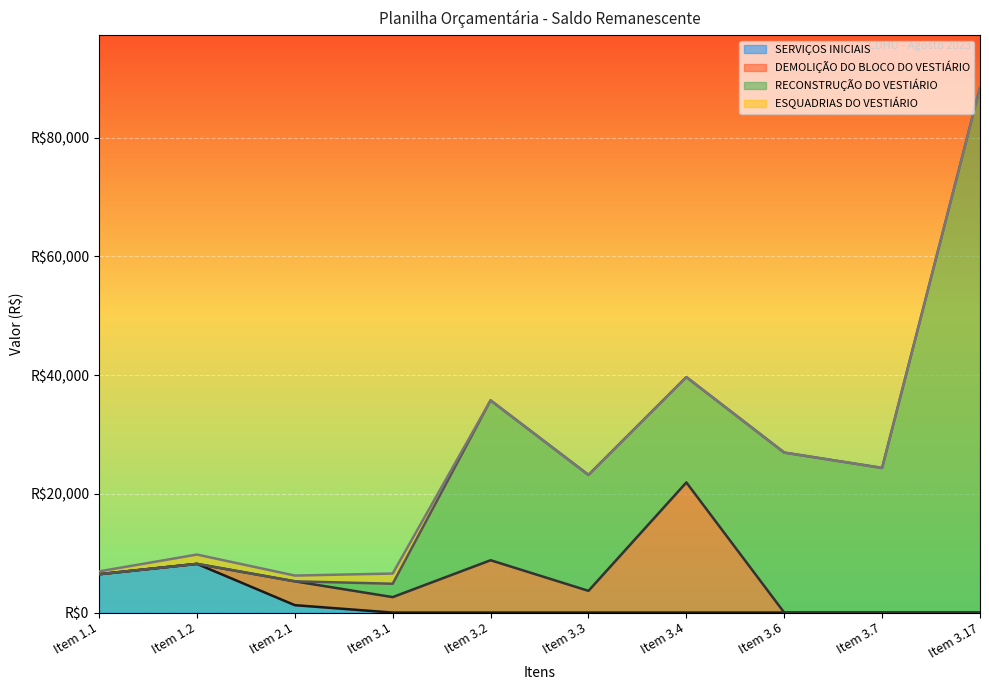

Reading right to left, transcribe all the data shown in this chart.

SERVIÇOS INICIAIS: 0.0	0.0	0.0	0.0	0.0	0.0	0.0	1250.9	8206.8	6462.6
DEMOLIÇÃO DO BLOCO DO VESTIÁRIO: 0.0	0.0	0.0	21928.0	3664.7	8822.8	2609.3	4015.8	0.0	0.0
RECONSTRUÇÃO DO VESTIÁRIO: 88439.8	24376.1	26959.7	17747.5	19534.2	26931.1	2250.0	0.0	0.0	0.0
ESQUADRIAS DO VESTIÁRIO: 0.0	0.0	0.0	0.0	0.0	0.0	1719.7	971.7	1571.1	476.8